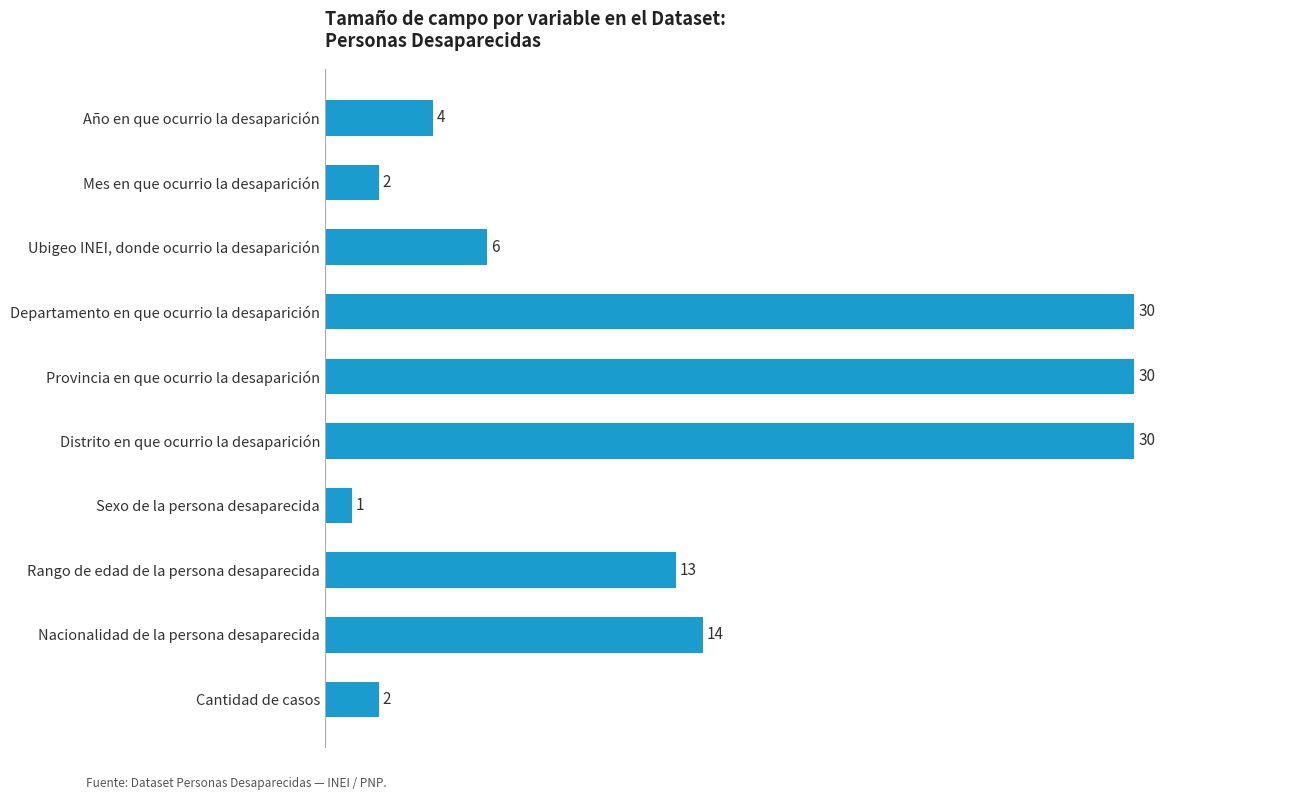

True or false: the data shows 14 at Nacionalidad de la persona desaparecida.

True